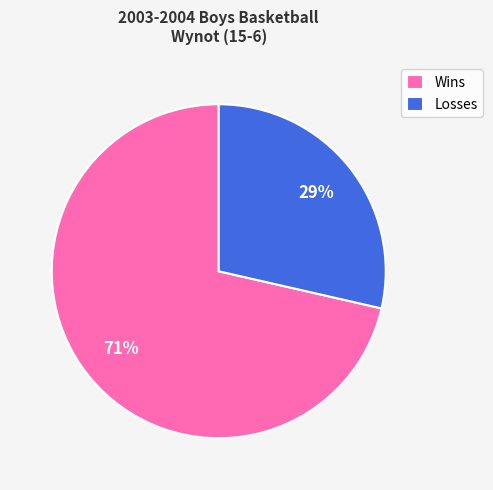

Combined, do Losses and Wins account for over 50%?

Yes